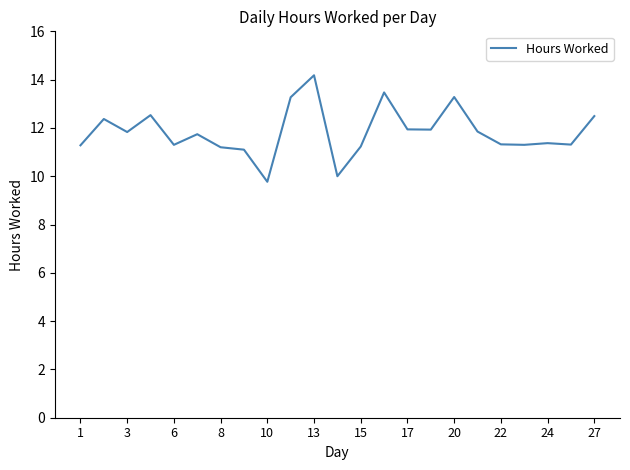

What is the sum of all values?

272.1